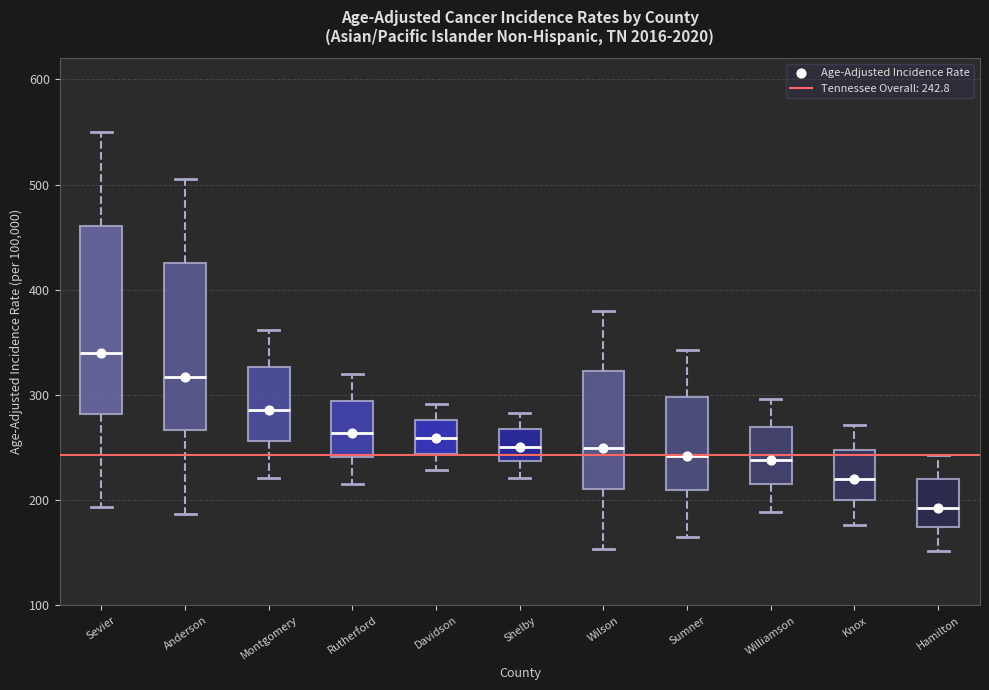

Where is the upper edge of the box for Sevier on the y-axis? The values are not printed on the chart, so give them approximately, as read against the axis.

460